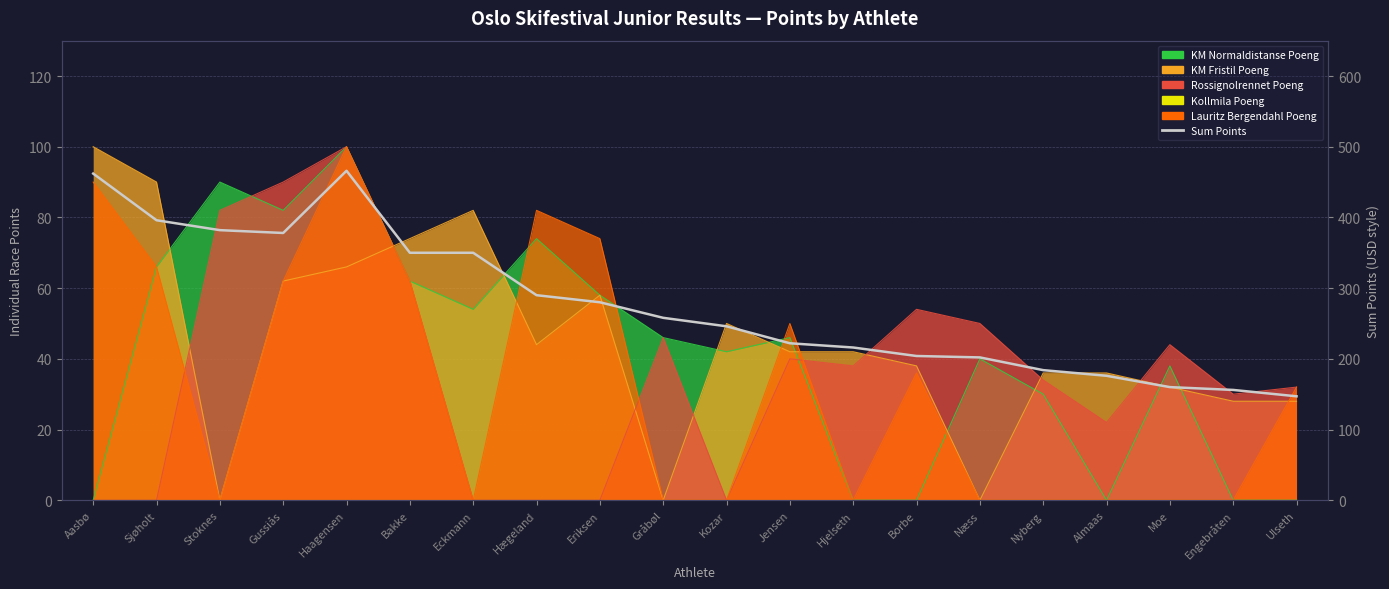

How many points are higher than both their immediate neighbors (excluding endpoints)?

1